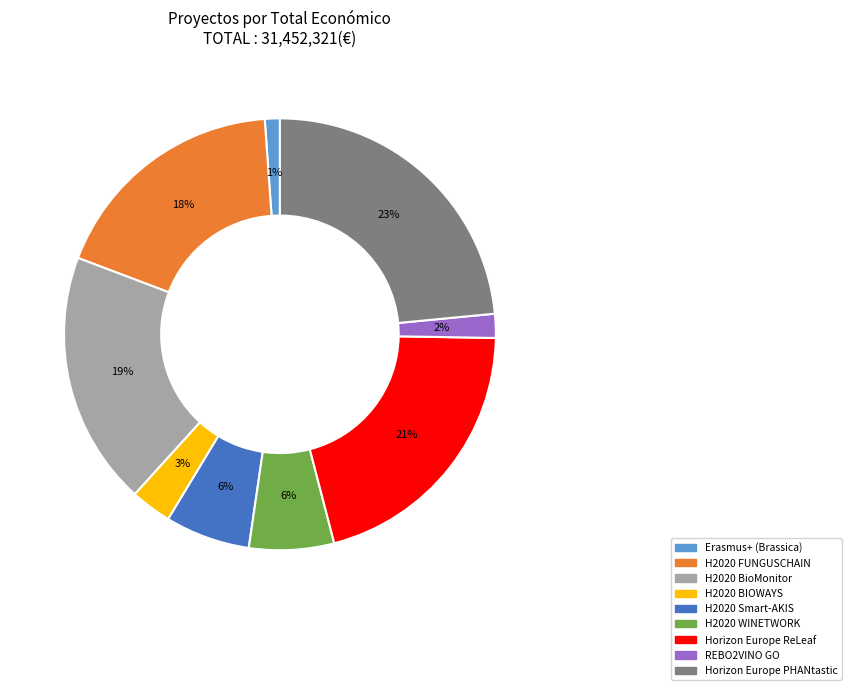

Count the number of slices in the pie.

9